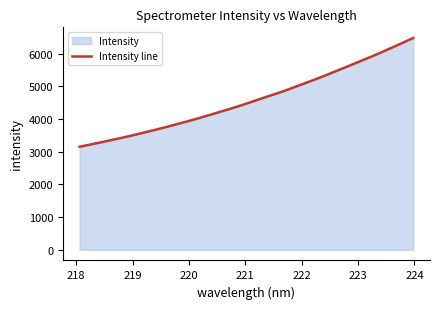

Does the chart display data point markers on the line(s)?

No